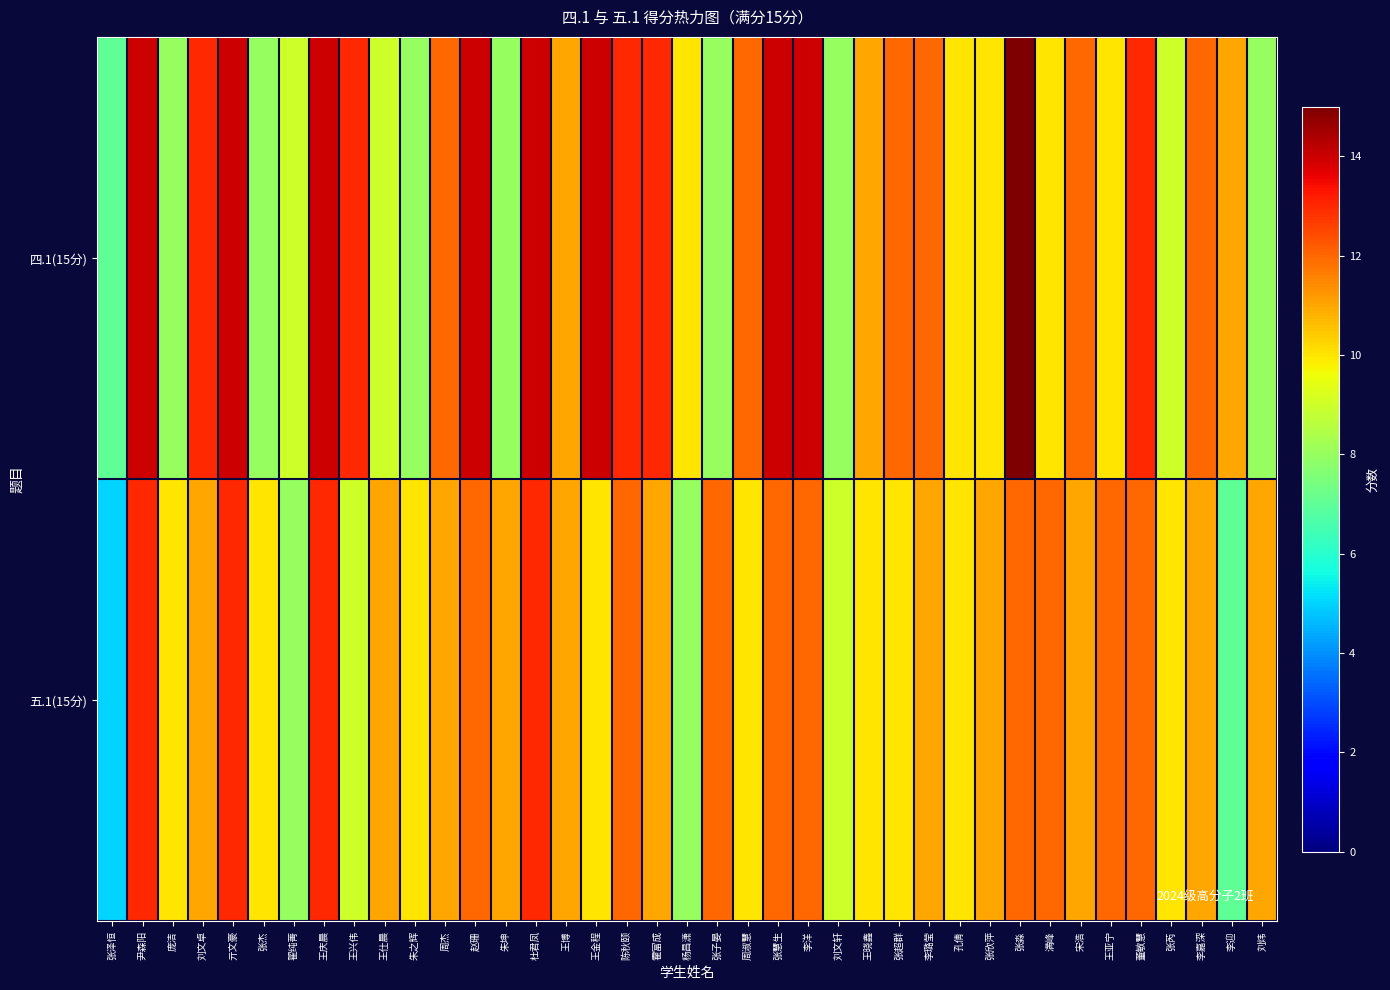

At which category is the sum across all series the highest?

尹森阳